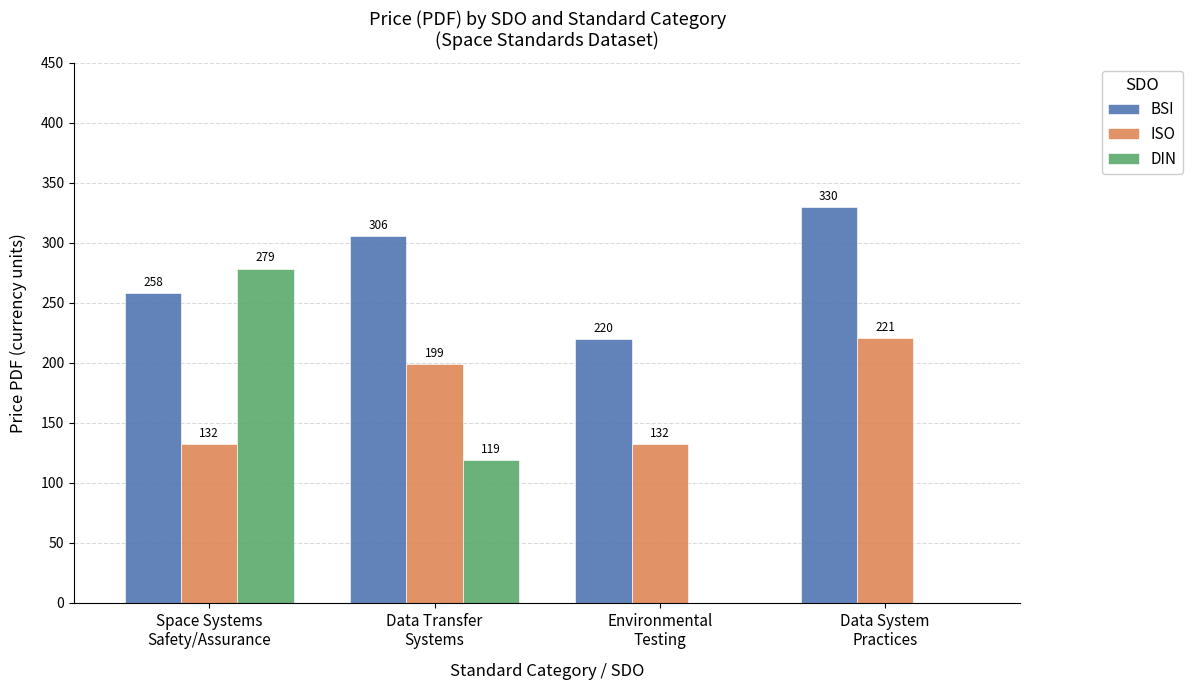

Which series has the largest total across all categories?

BSI